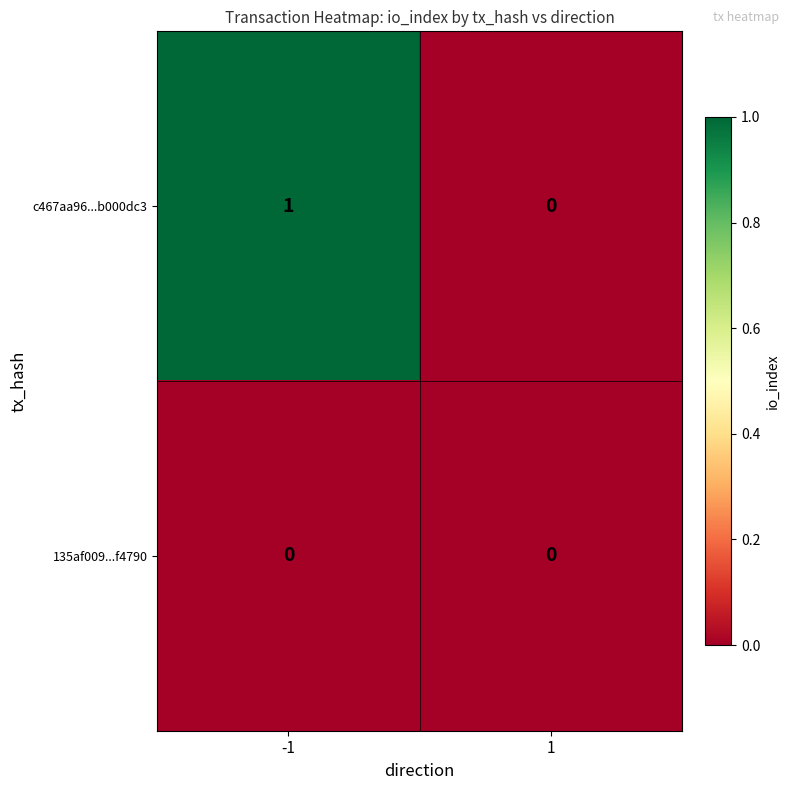

Reading left to right, what are all the values shown in this chart?

c467aa96...b000dc3: 1	0
135af009...f4790: 0	0